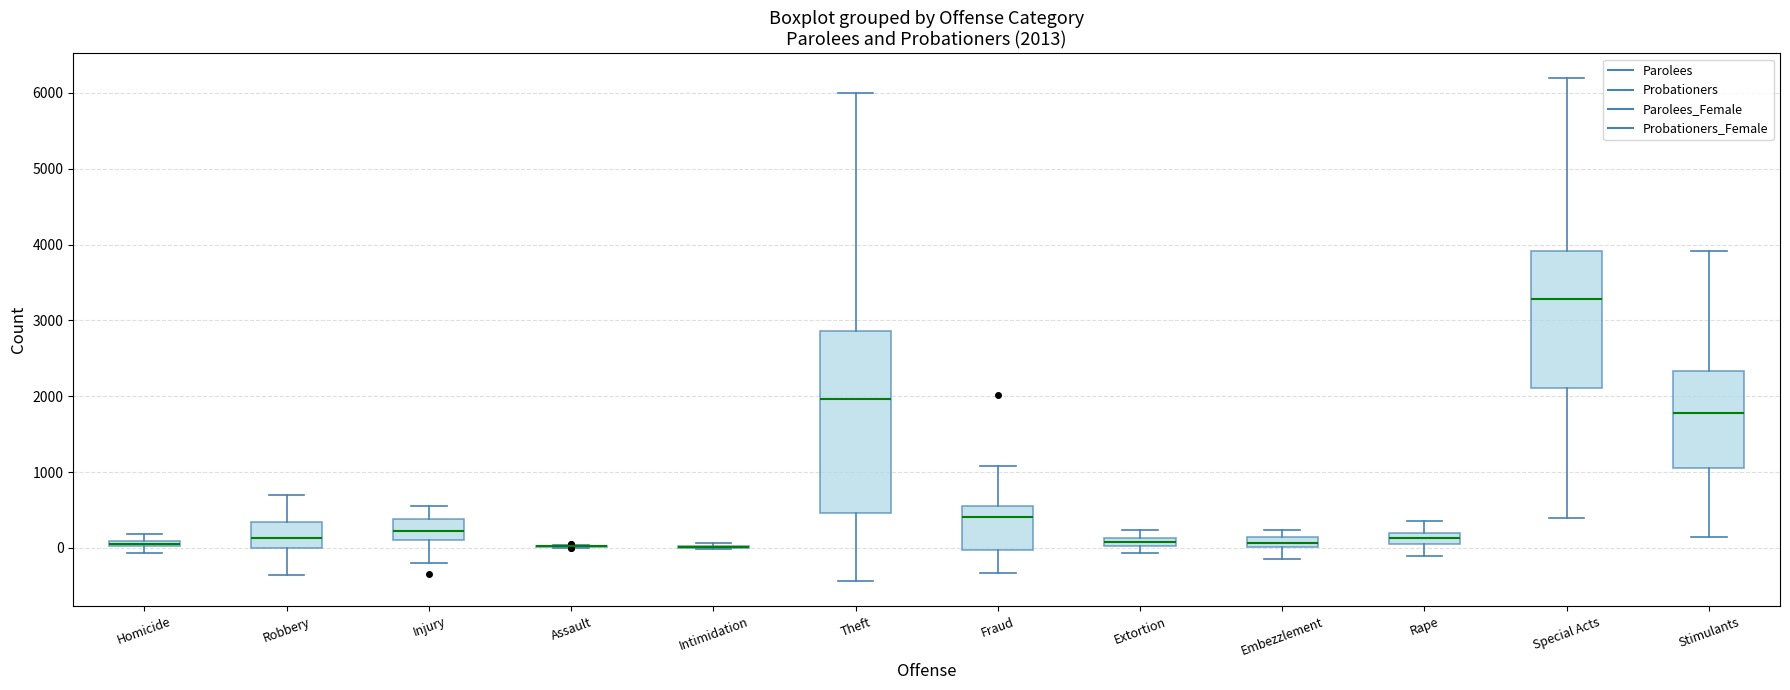

Comparing the boxes themselves (not the whiskers), which one is the tallest?

Theft